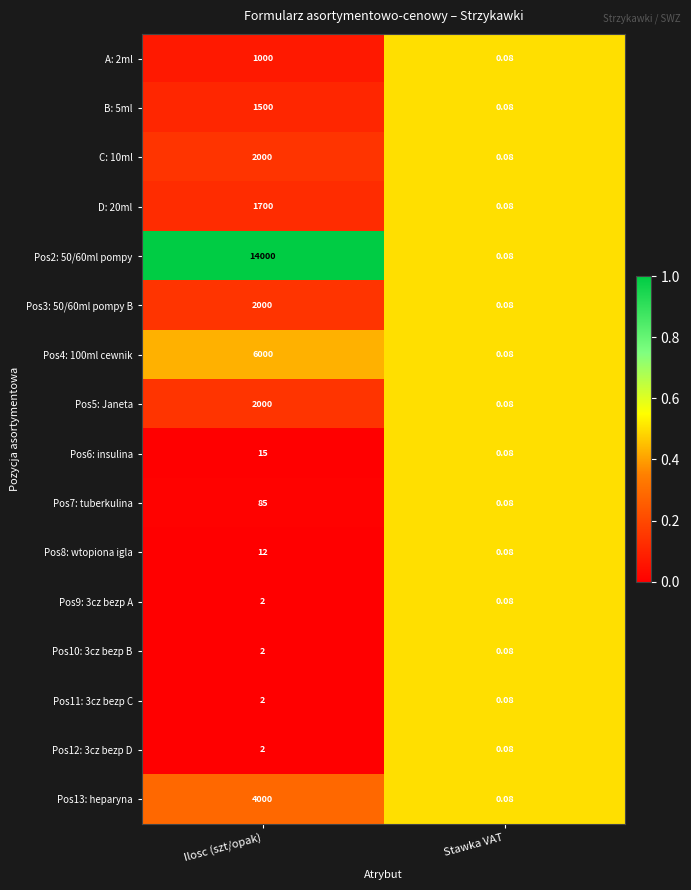

Rank the categories by C: 10ml value from lowest to highest.

Stawka VAT, Ilosc (szt/opak)